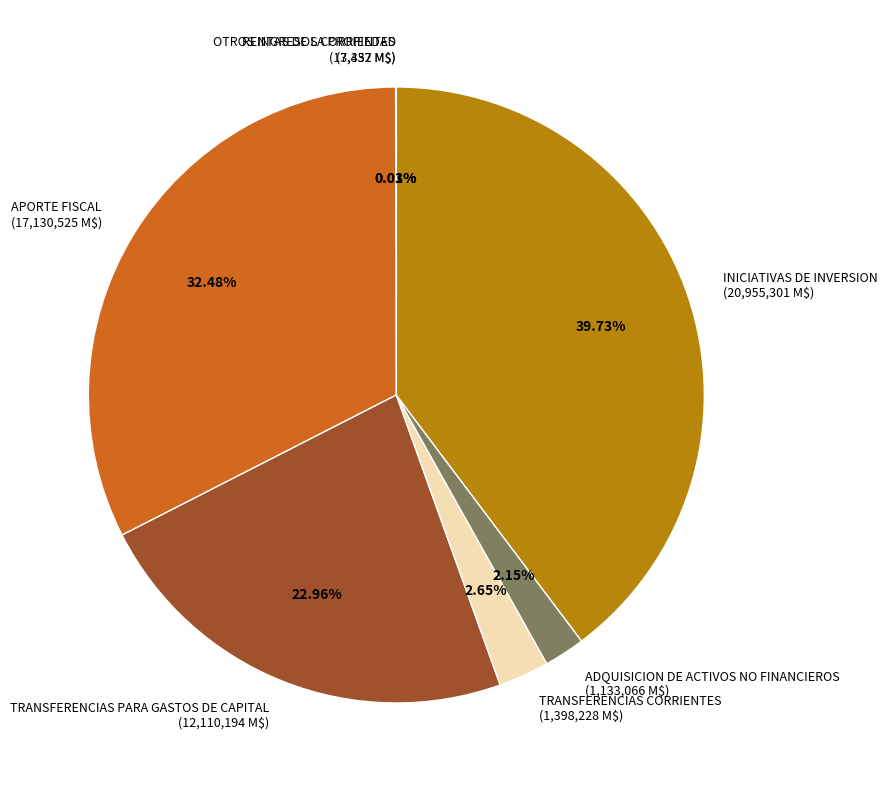

What is the total percentage of INICIATIVAS DE INVERSION and APORTE FISCAL?

72.2%